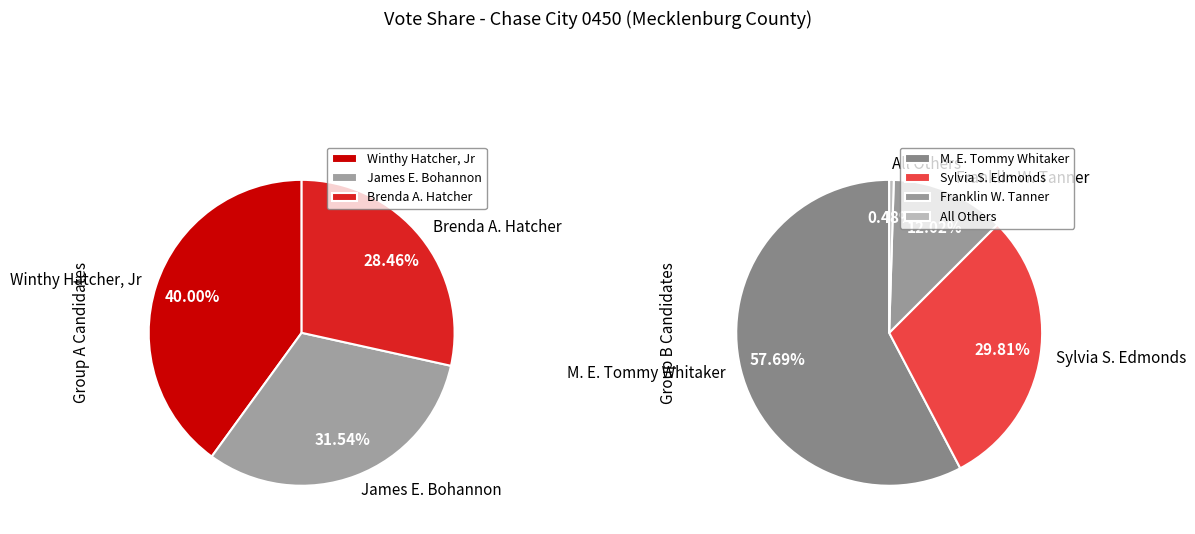

Which slice is the smallest?

All Others